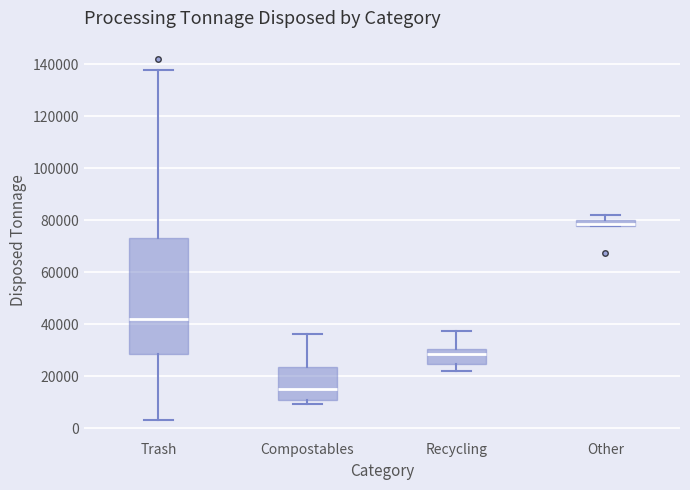

Where is the upper edge of the box for Compostables on the y-axis? The values are not printed on the chart, so give them approximately, as read against the axis.

24000